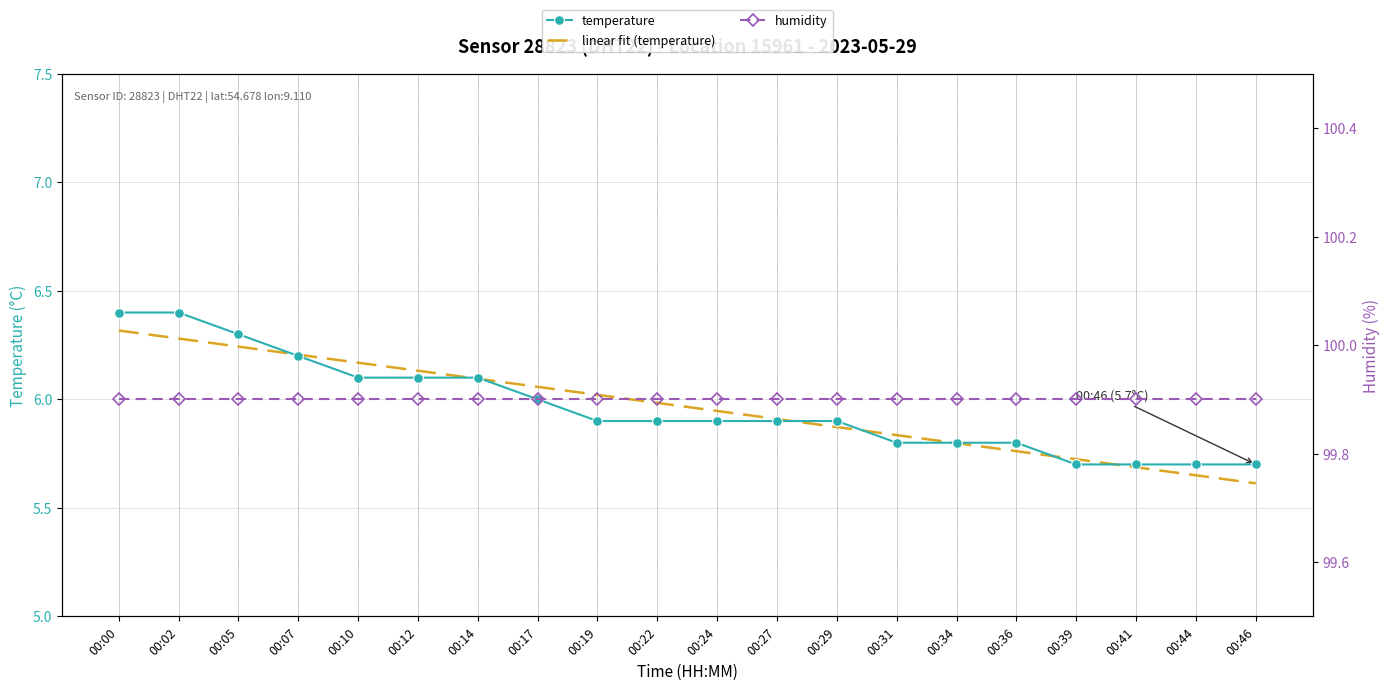

What is the sum of the values at 00:00 and 00:12?

12.5